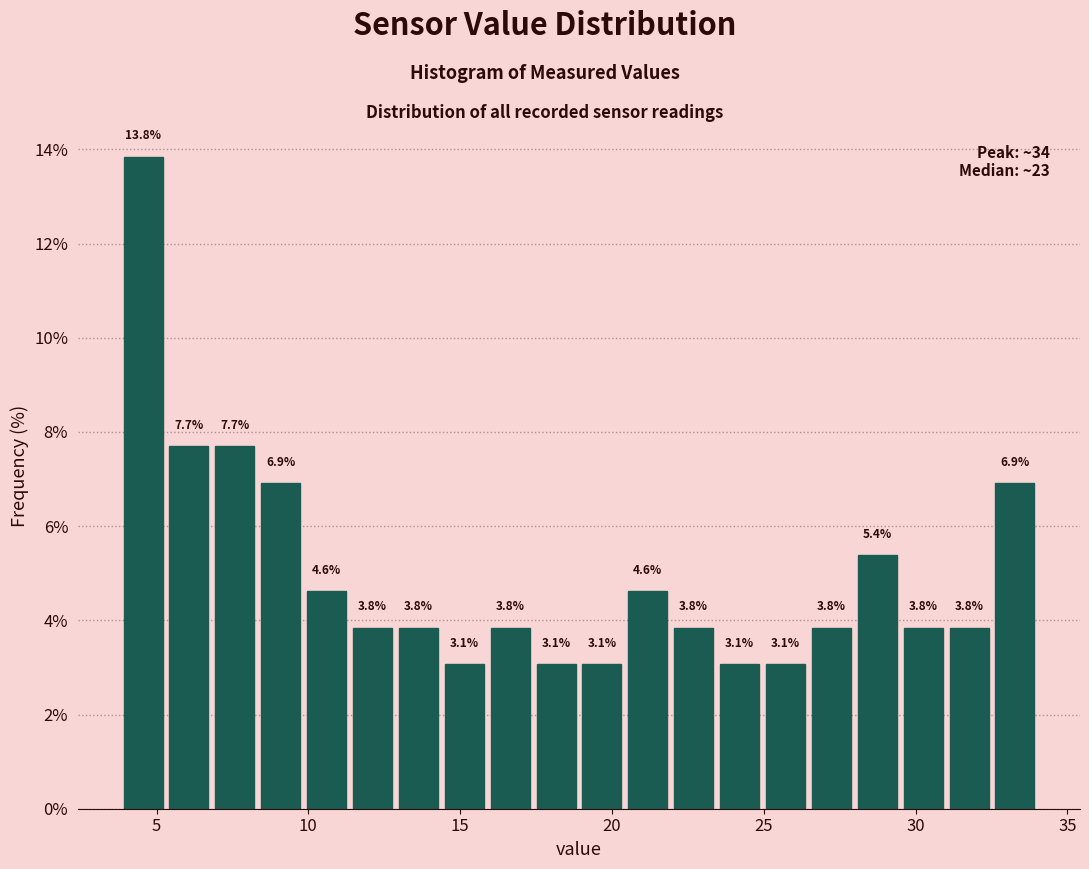

Around what value on the x-axis is the tallest bar? Give the approximate position of its centre, as read against the axis.

4.5